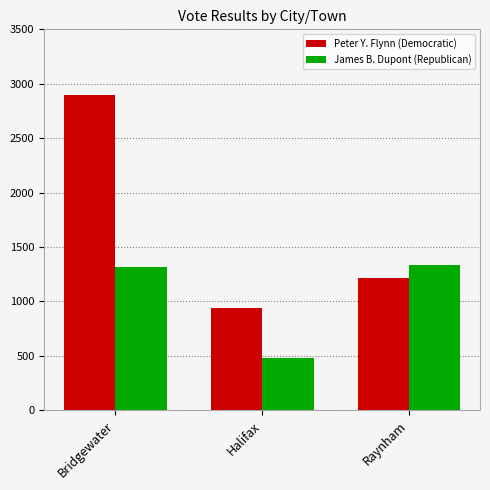

Reading right to left, transcribe all the data shown in this chart.

Peter Y. Flynn (Democratic): 1218	943	2897
James B. Dupont (Republican): 1333	478	1315